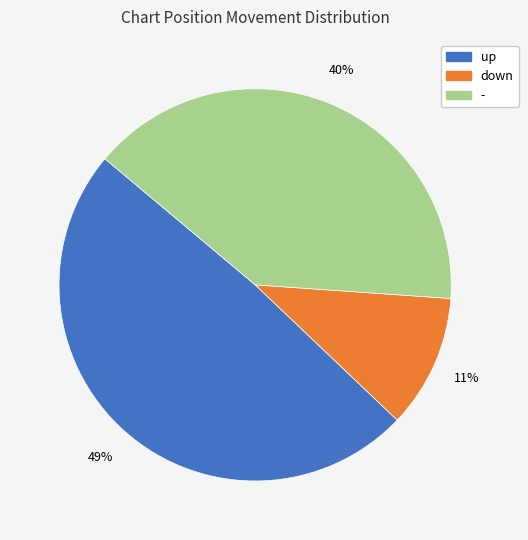

Is the sum of - and up greater than half?

Yes